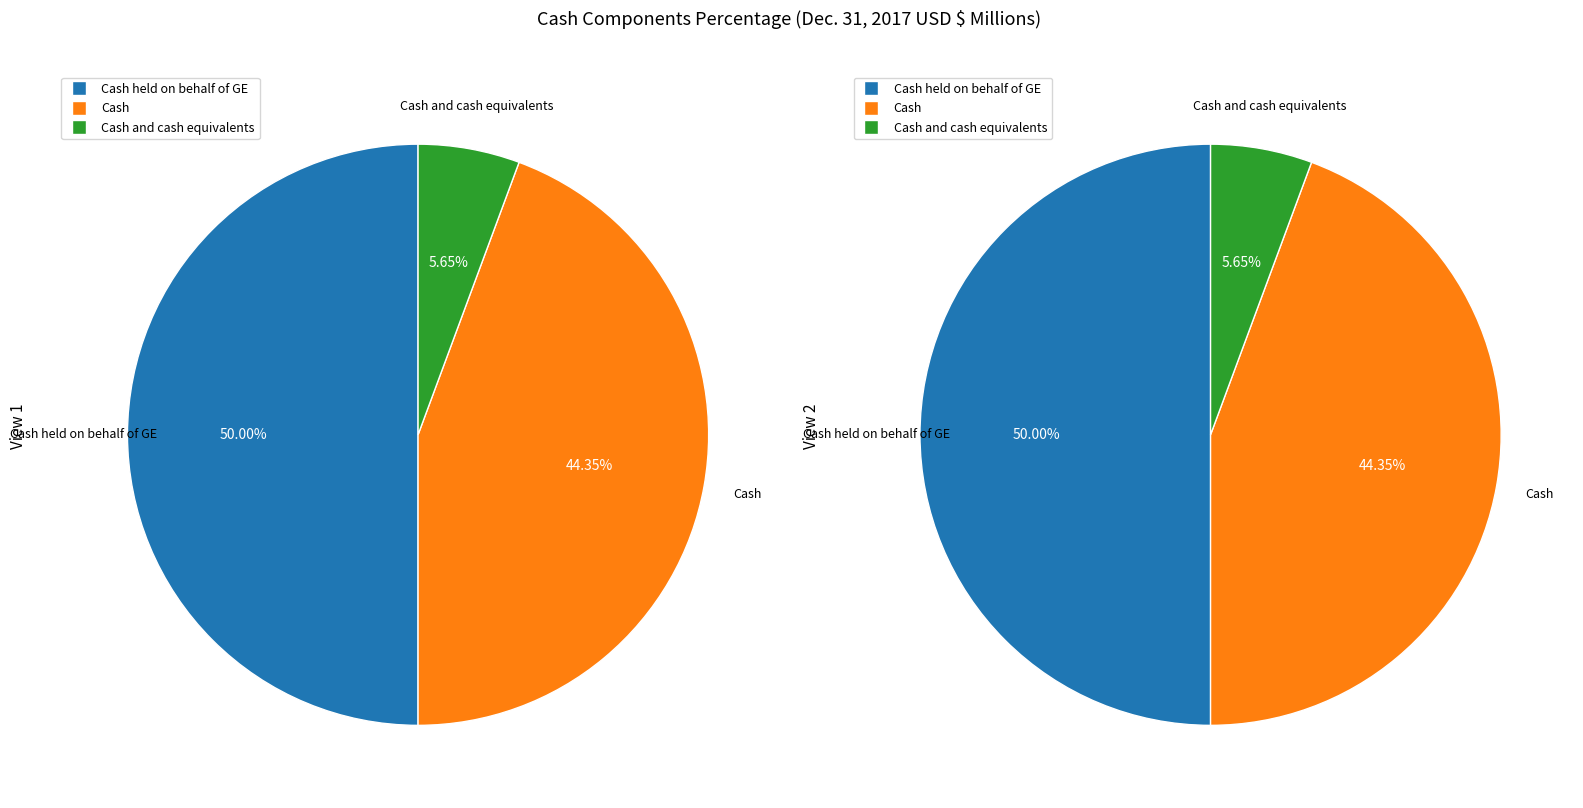

Combined, what portion of the pie is Cash and cash equivalents and Cash?

50.0%